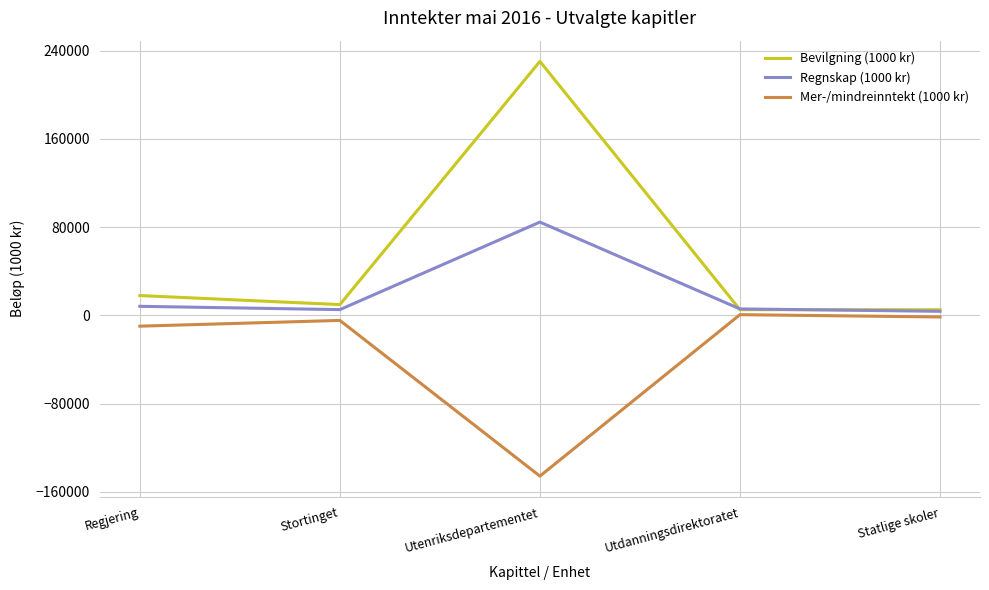

True or false: Regnskap (1000 kr) has a value of 84622.8 at Utenriksdepartementet.

True